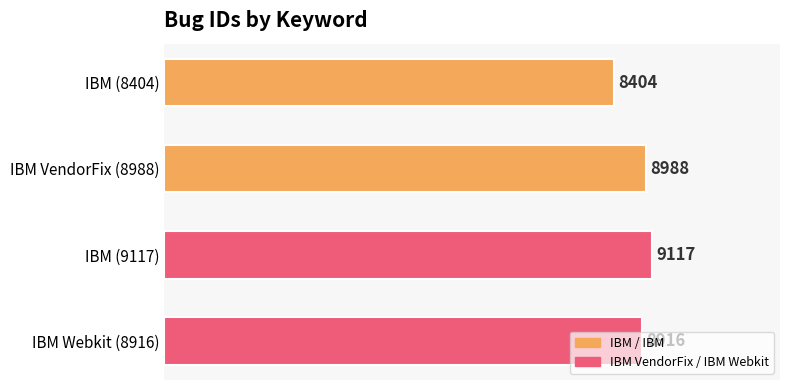

How many series are shown in this chart?

1